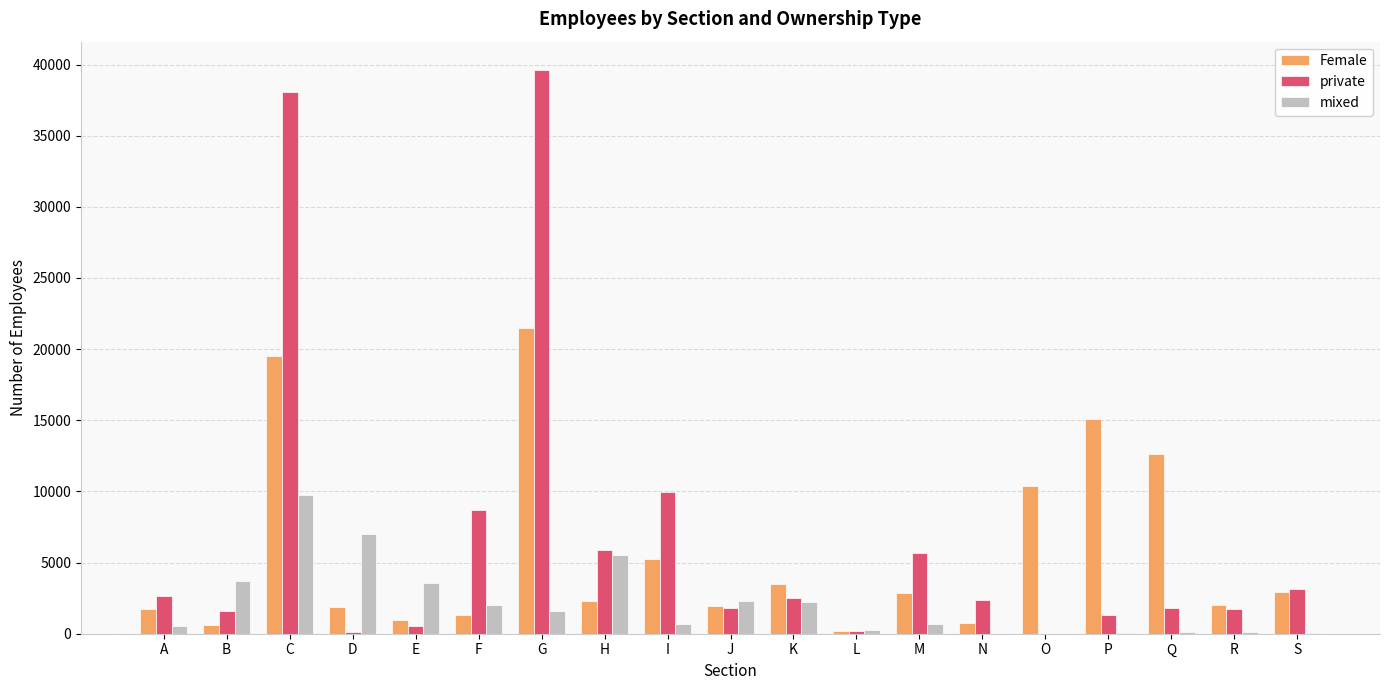

Which category has the highest value across all series?

G